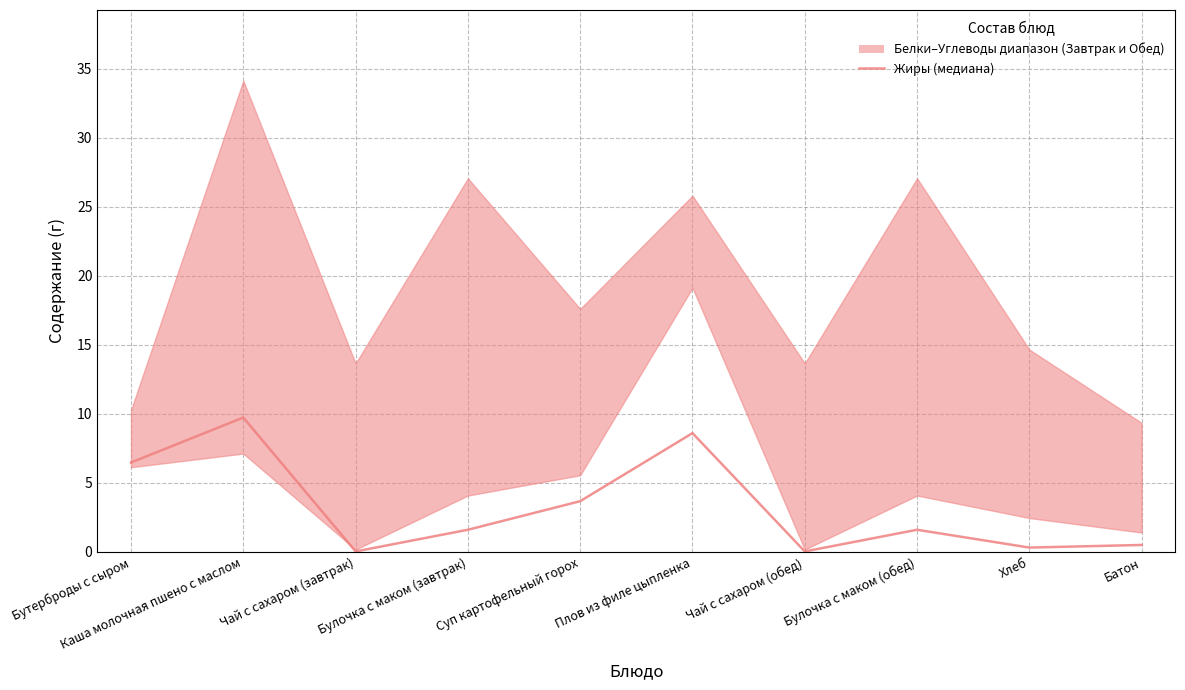

At which category does the data reach its first local valley?

Чай с сахаром (завтрак)